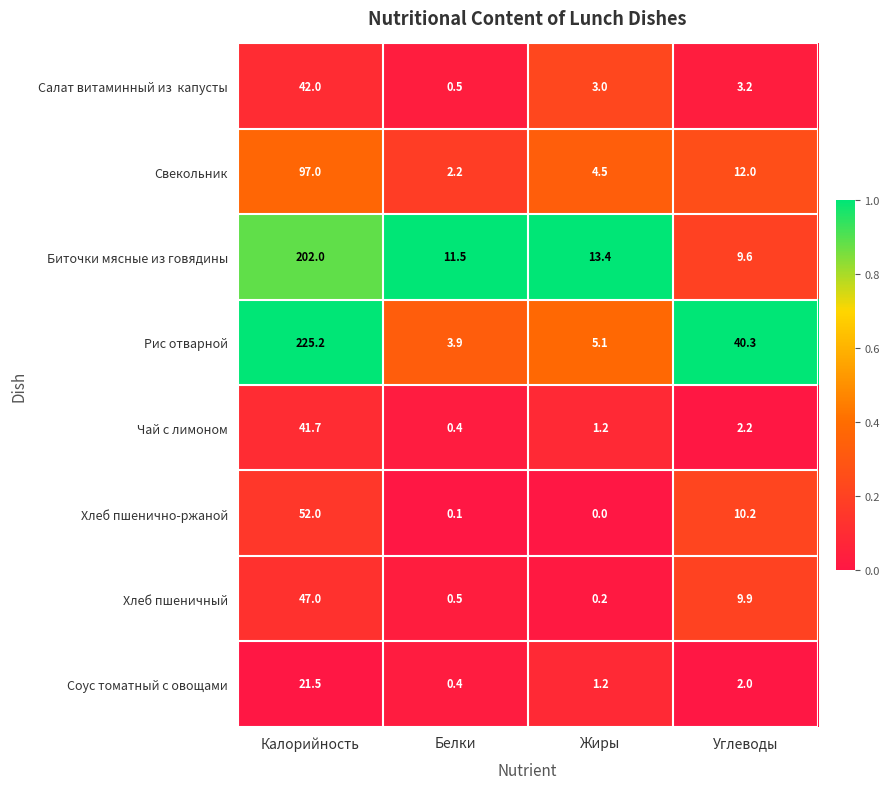

What is the sum of all Биточки мясные из говядины values?

236.5